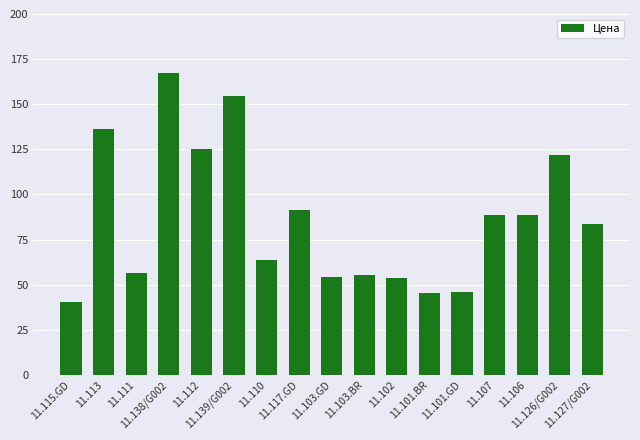

What position from the left is 11.111?

3